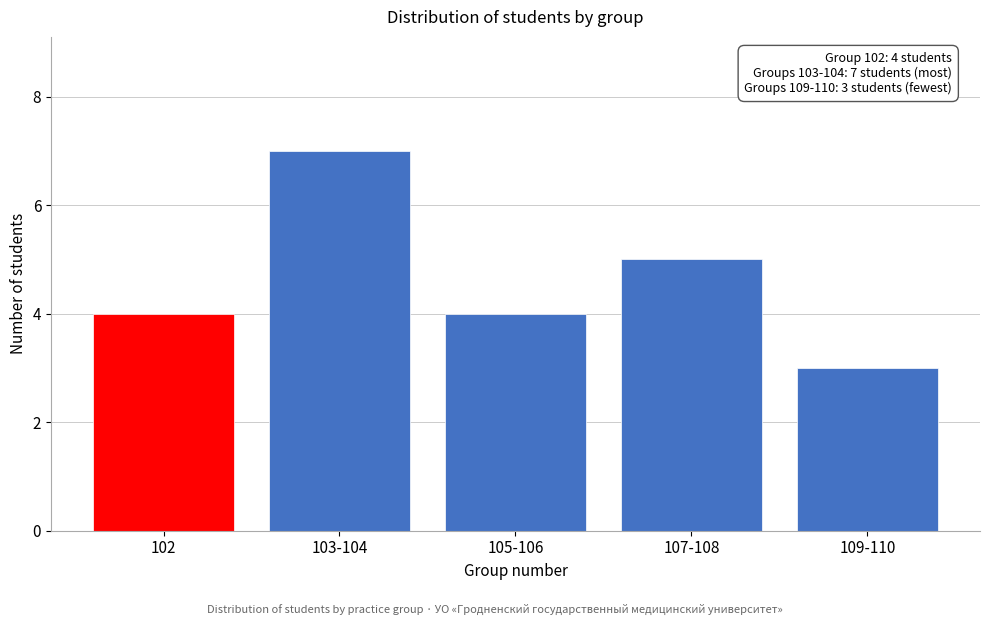

Reading left to right, list all the values displayed in this chart.

4	7	4	5	3